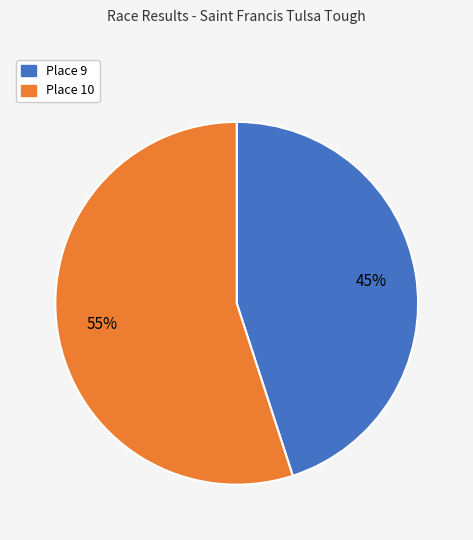

Approximately how many times larger is the value at Place 9 compared to Place 10?

0.8